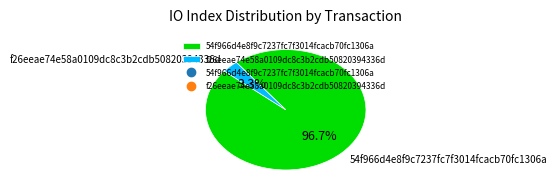

What is the smallest slice in the pie chart?

f26eeae74e58a0109dc8c3b2cdb50820394336d